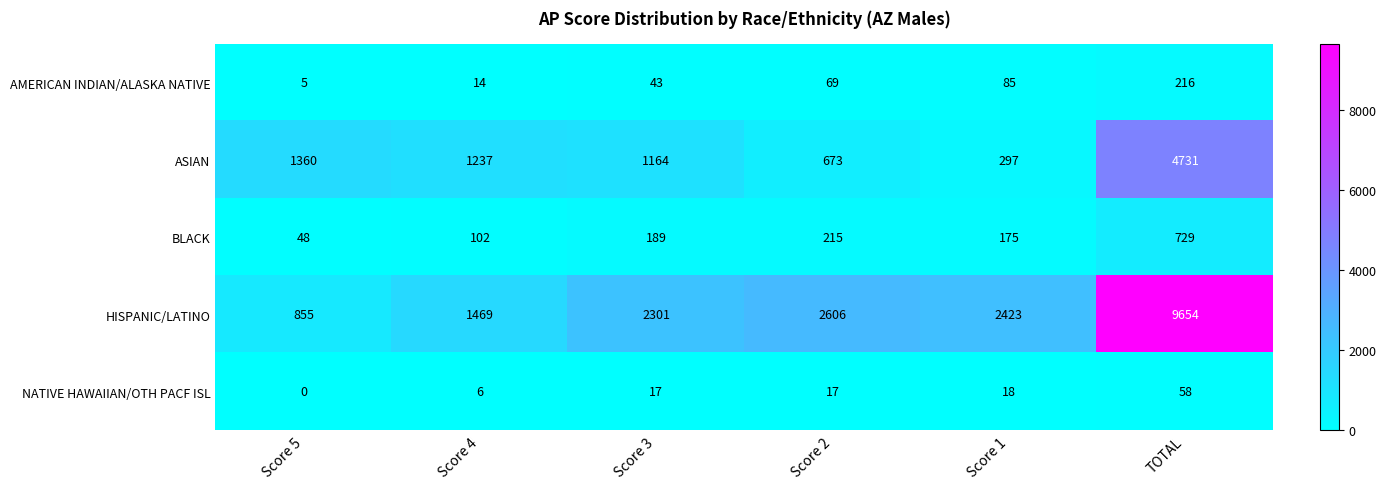

What is the sum of the BLACK values at TOTAL and Score 1?

904